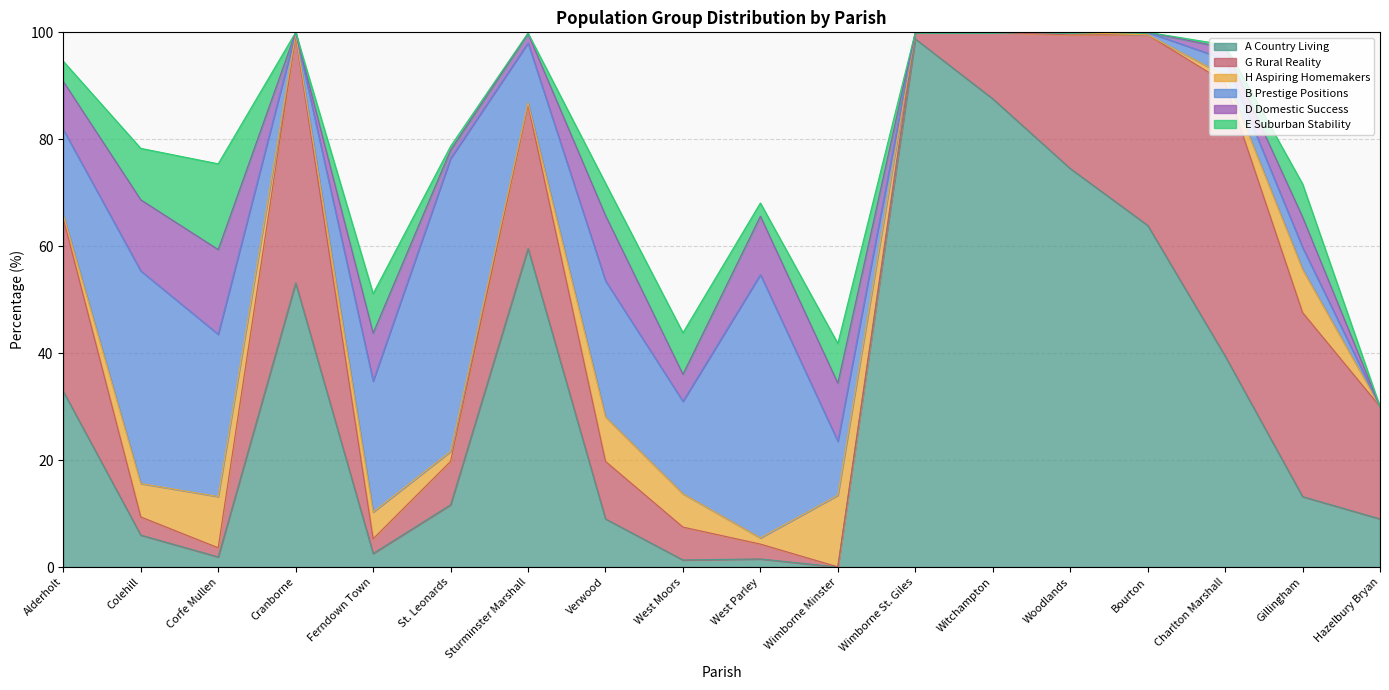

Is the value of E Suburban Stability at Cranborne greater than the value of A Country Living at Woodlands?

No